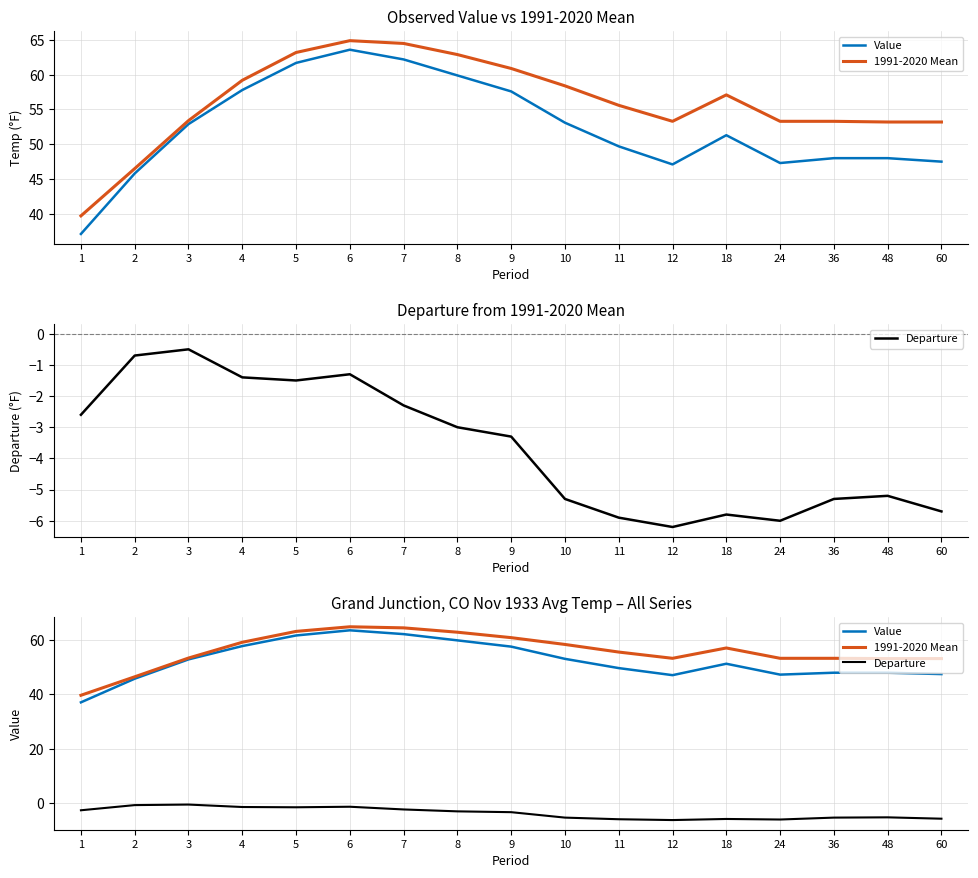

The Departure series shows -3.3 at 9. True or false?

True